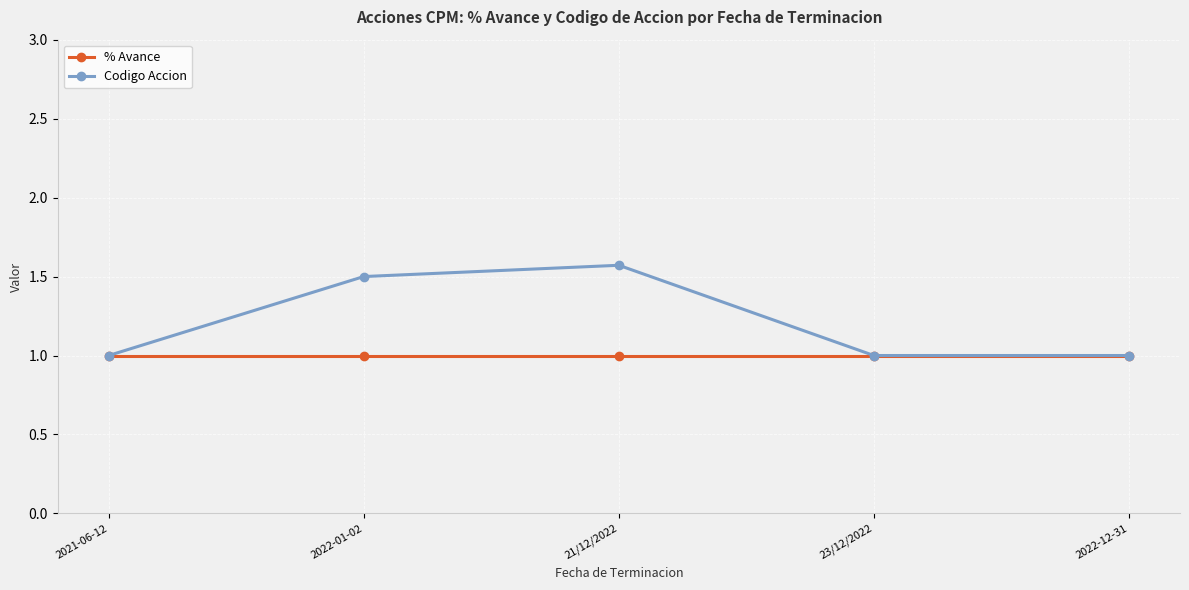

How many lines are shown in the chart?

2